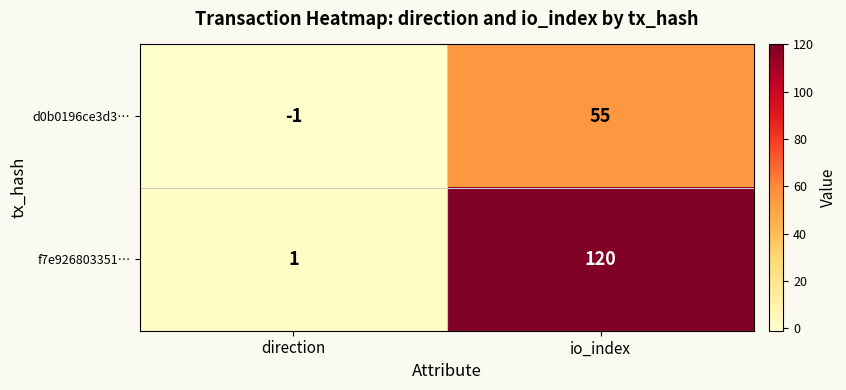

List the series in order of their peak value, highest first.

f7e926803351…, d0b0196ce3d3…